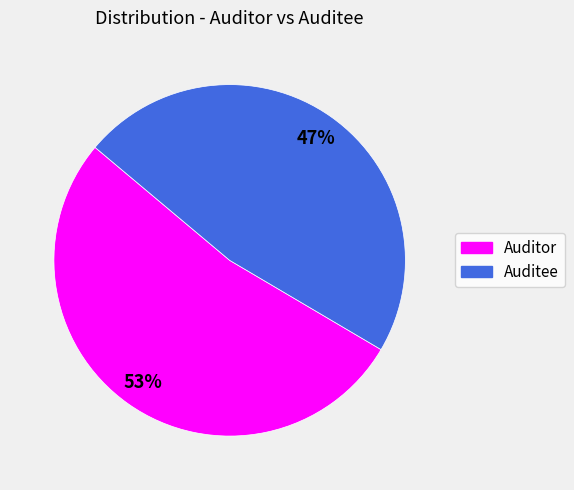

Do Auditee and Auditor together represent more than half of the pie?

Yes